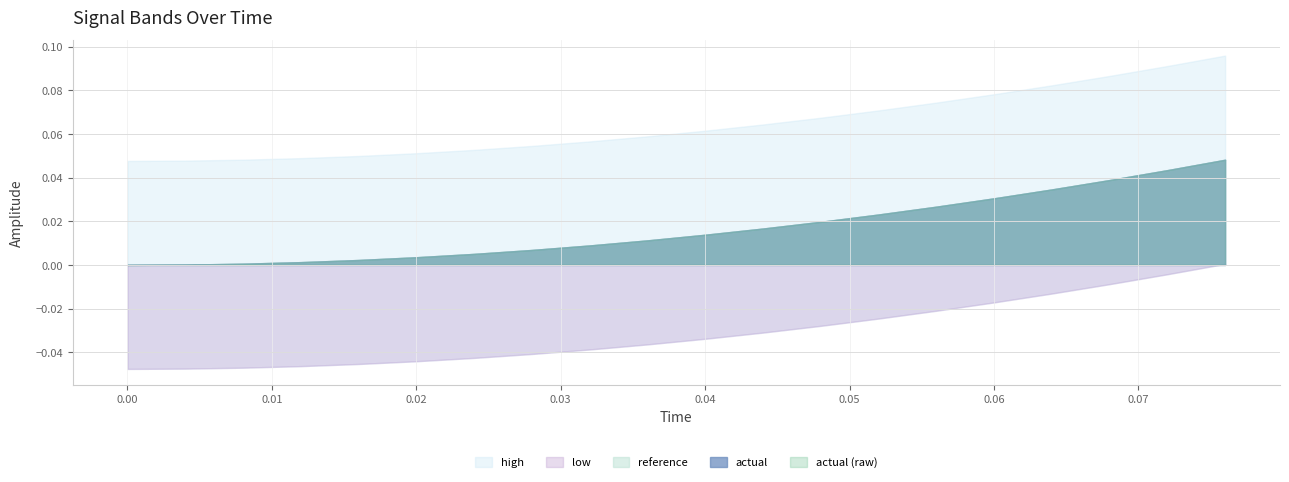

How many series are shown in this chart?

5